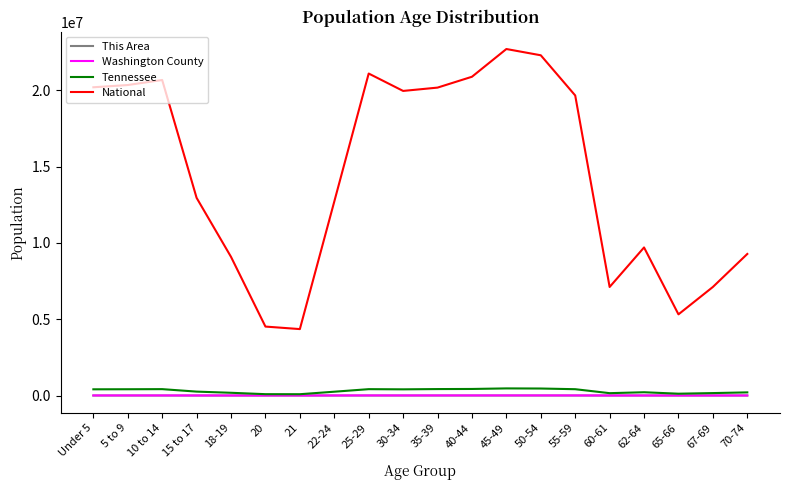

What is the difference between the maximum and minimum values in the This Area series?

498